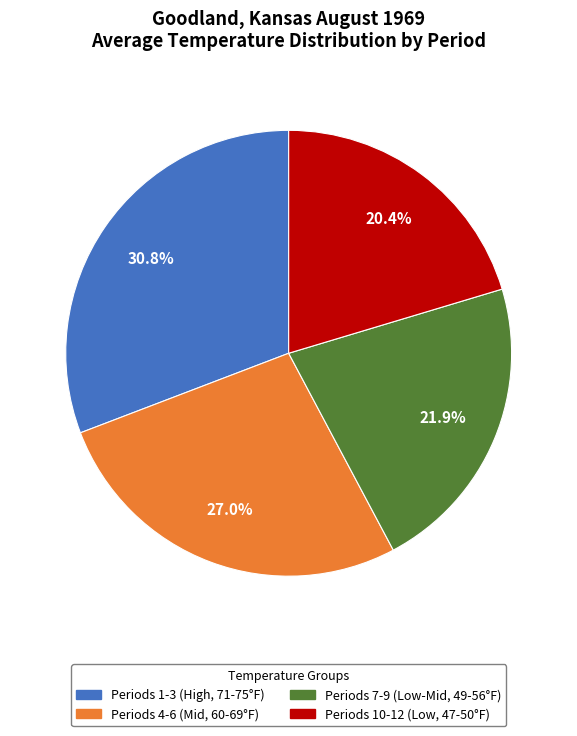

Which category has the smallest portion of the pie?

Periods 10-12 (Low, 47-50°F)